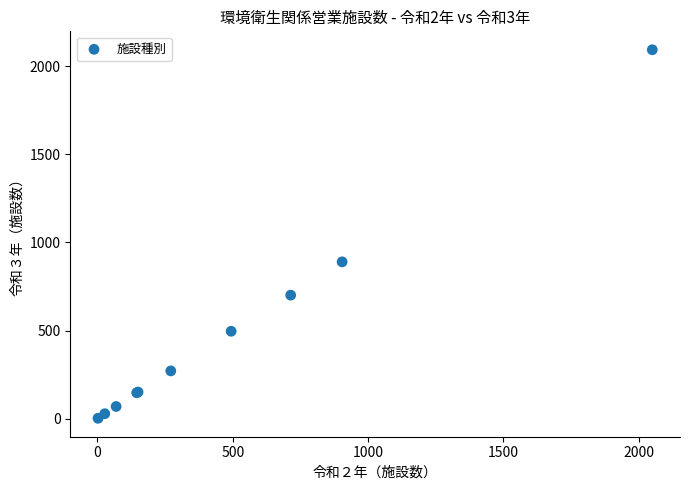

What Y value in the scatter plot is closest to 1048?

890